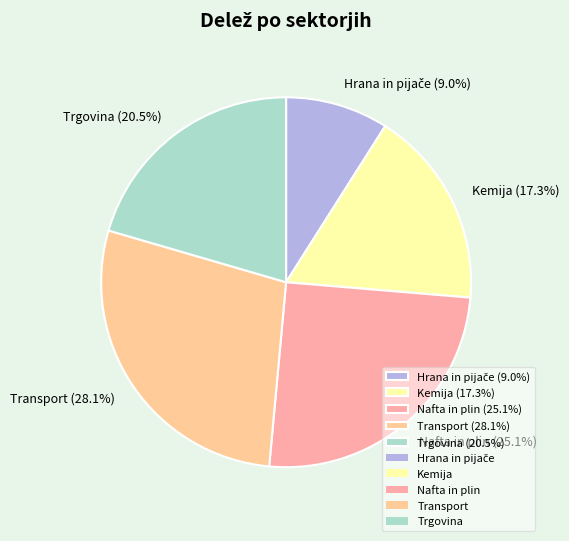

How many slices are in this pie chart?

5